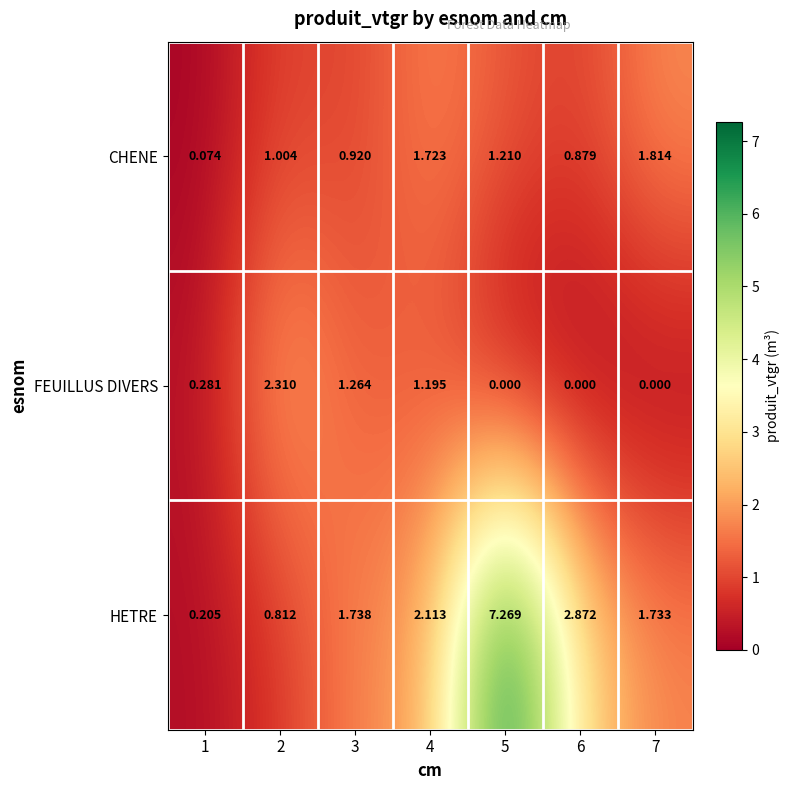

List the series in order of their overall mean, highest first.

HETRE, CHENE, FEUILLUS DIVERS